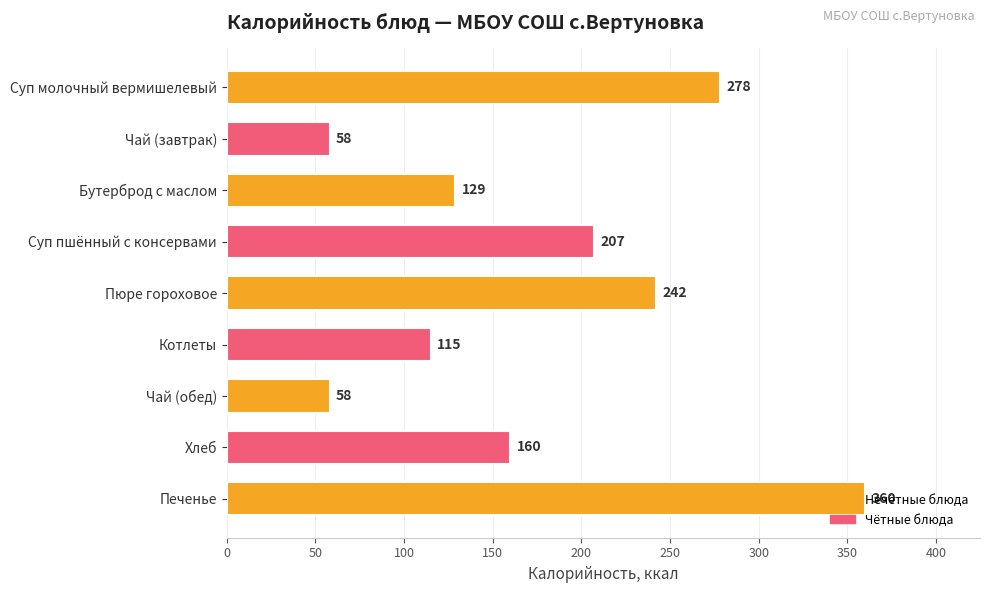

What is the label of the 2nd bar from the top?

Чай (завтрак)